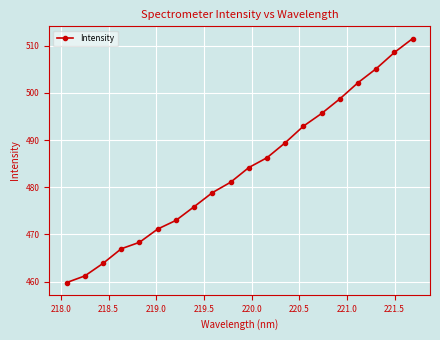

What is the value of the 4th point from the left?

467.0